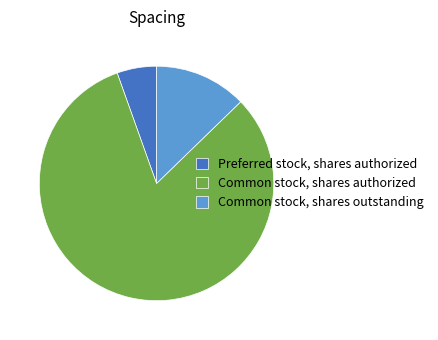

Rank the categories by value from lowest to highest.

Preferred stock, shares authorized, Common stock, shares outstanding, Common stock, shares authorized